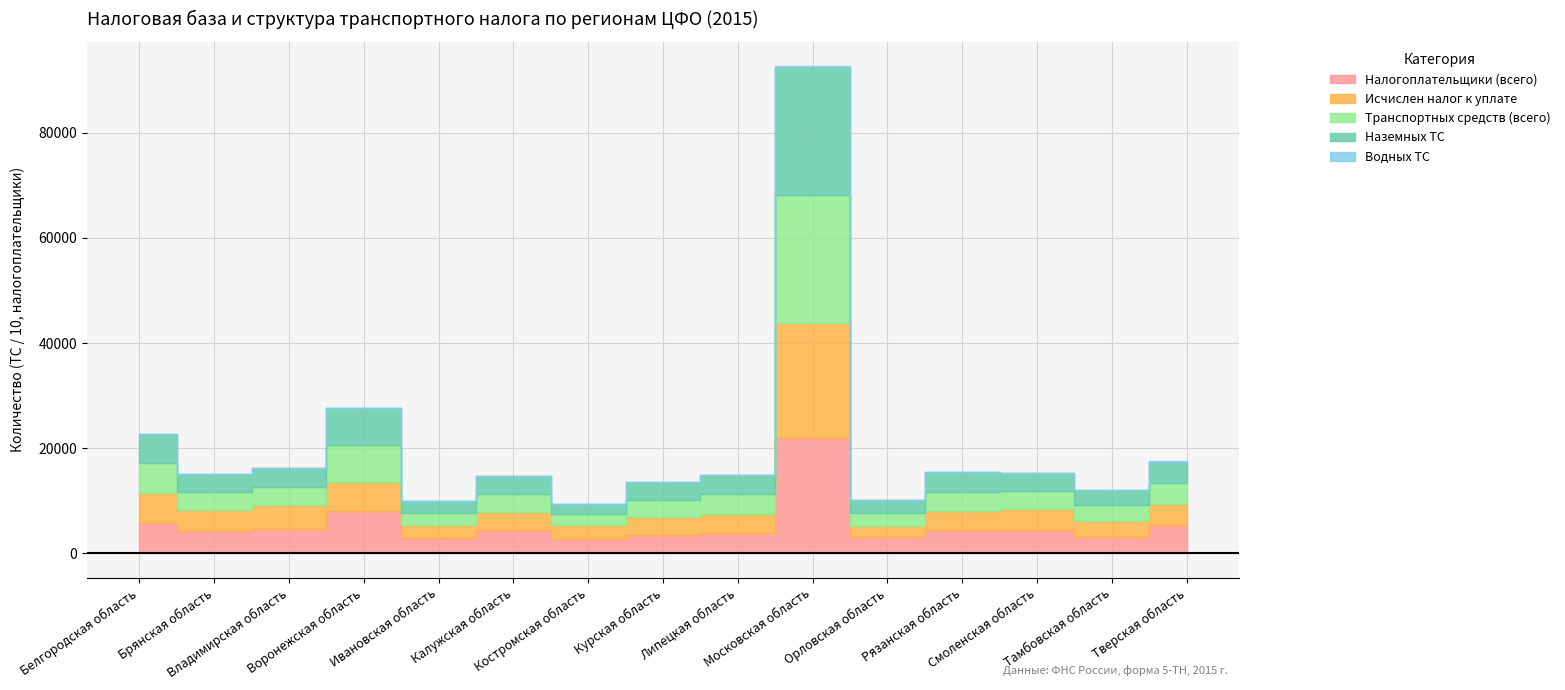

What is the maximum value shown in the chart?

244291